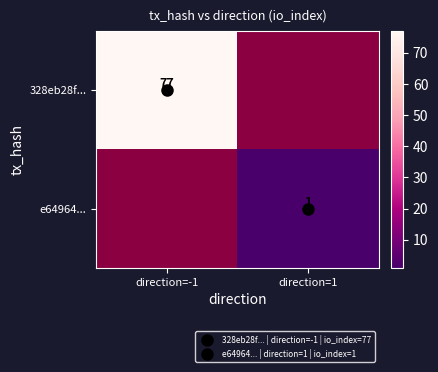

Rank the series by their average value, from highest to lowest.

328eb28f..., e64964...